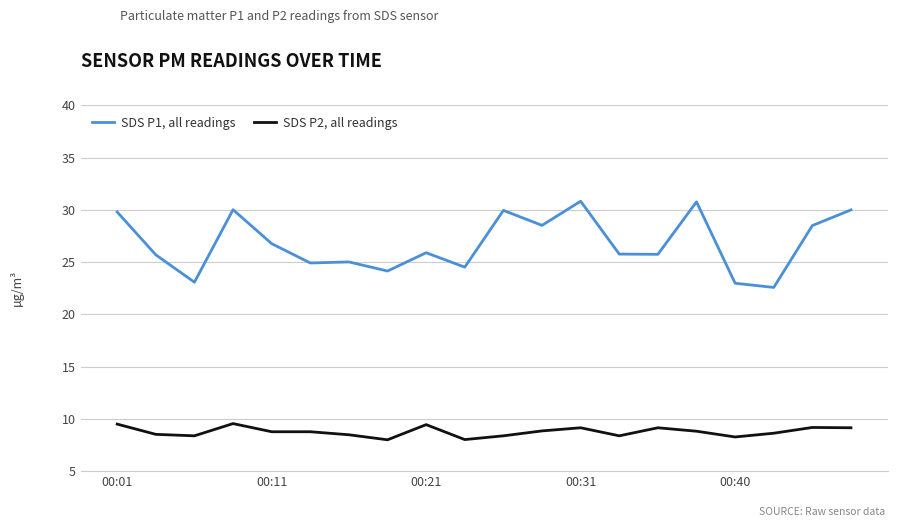

What is the maximum value shown in the chart?

30.8